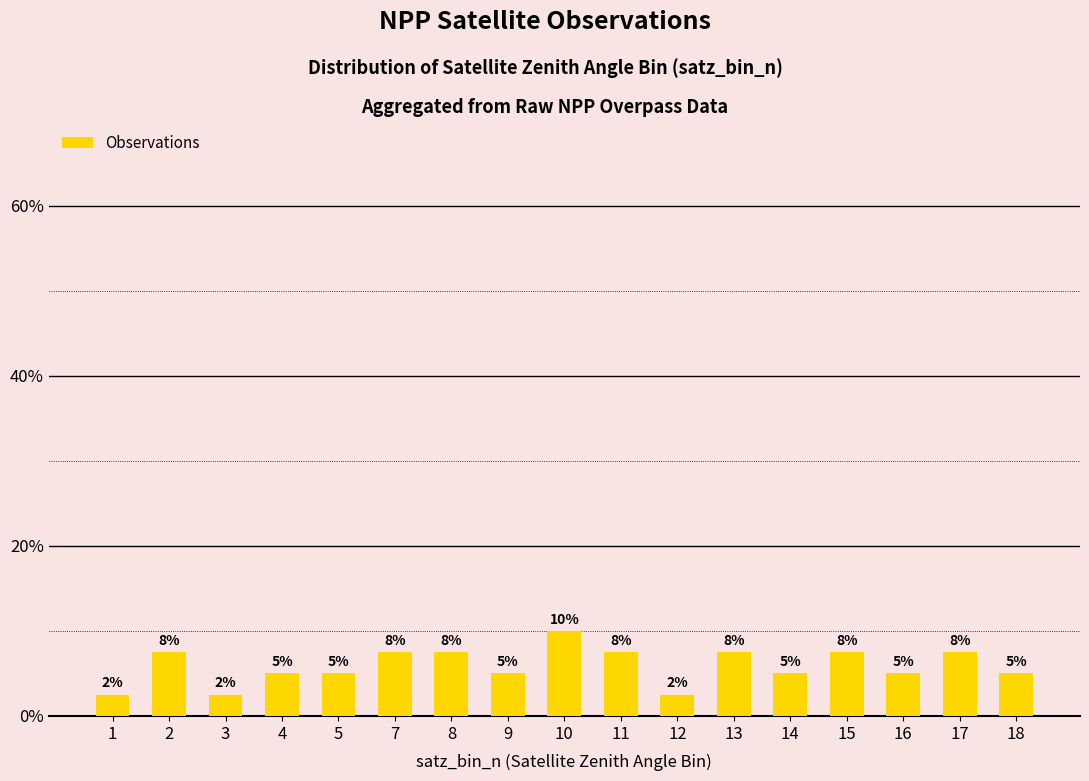

How many bars are there in total?

17